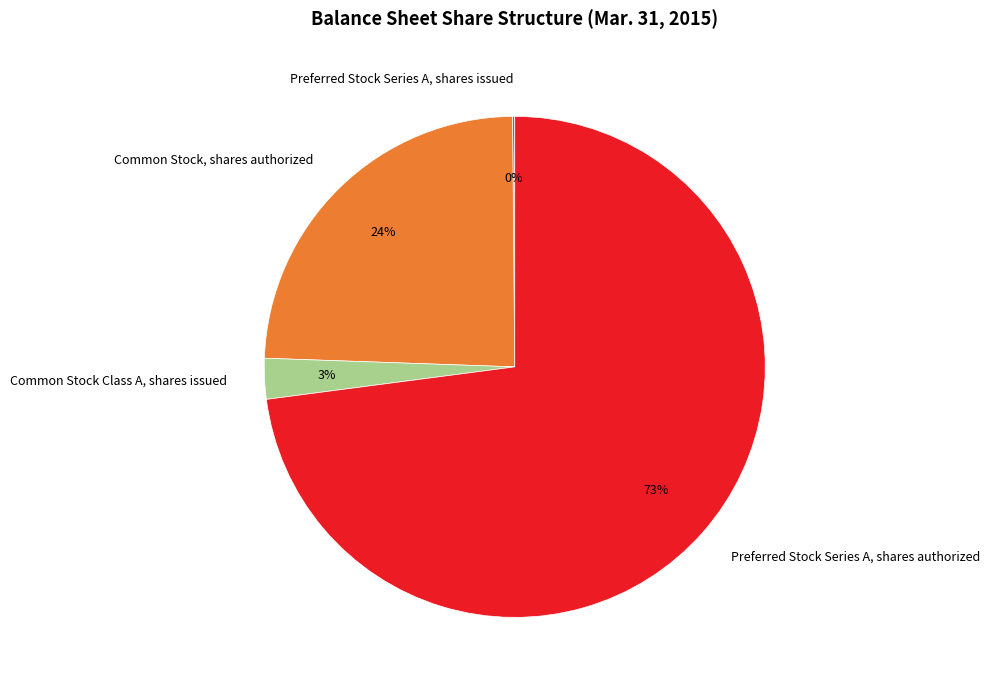

To the nearest percent, what percentage of the pie is Common Stock, shares authorized?

24%